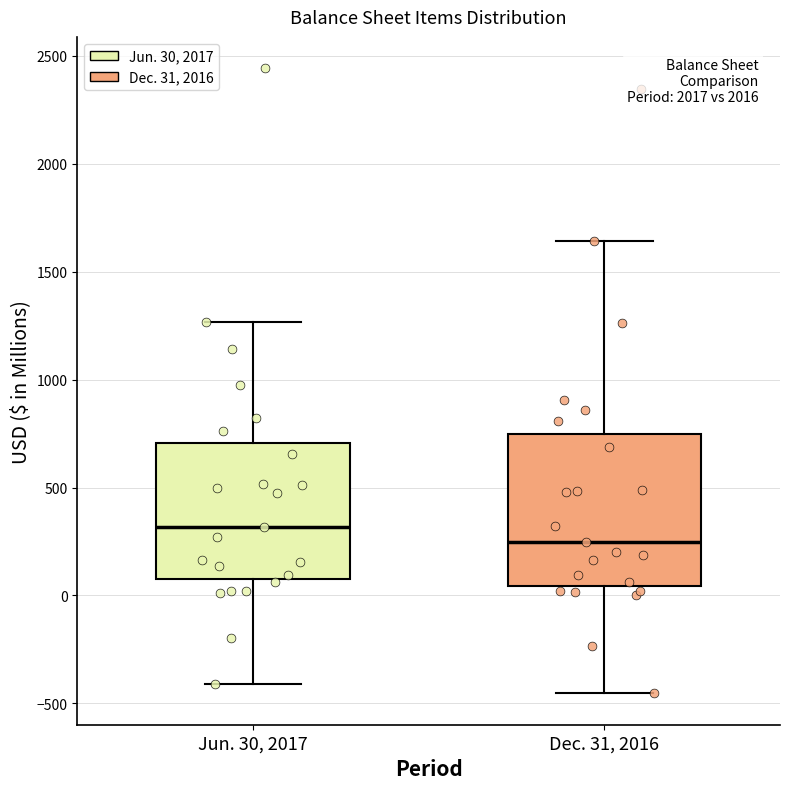

Comparing the boxes themselves (not the whiskers), which one is the tallest?

Dec. 31, 2016